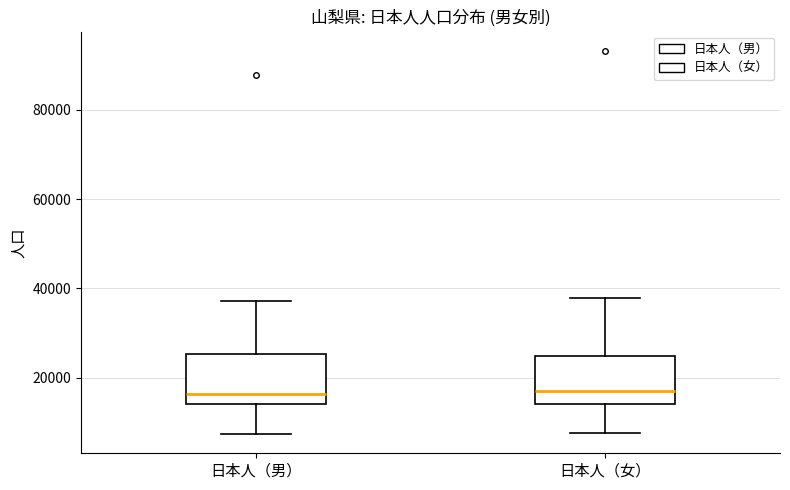

Where is the upper edge of the box for 日本人（男） on the y-axis? The values are not printed on the chart, so give them approximately, as read against the axis.

26000